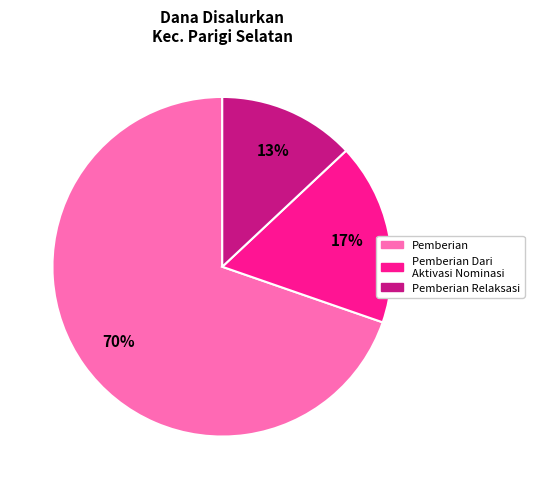

To the nearest percent, what is the average slice percentage?

33%